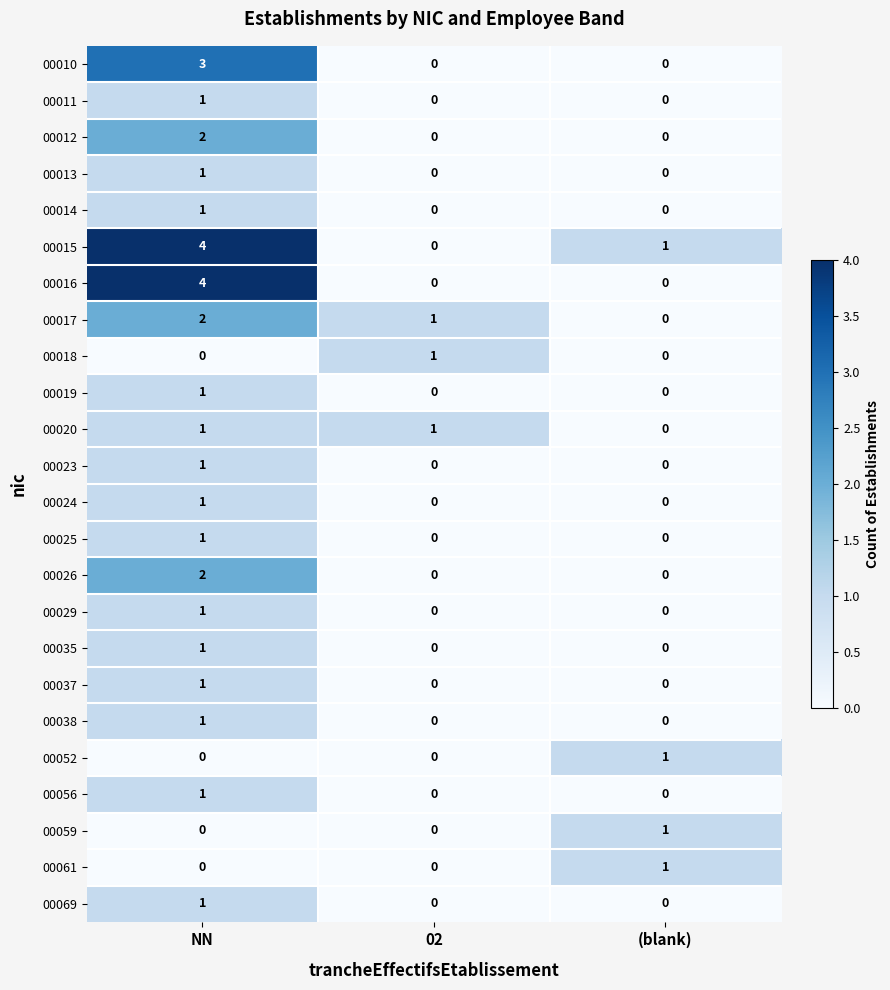

What is the total value across all series at NN?

31